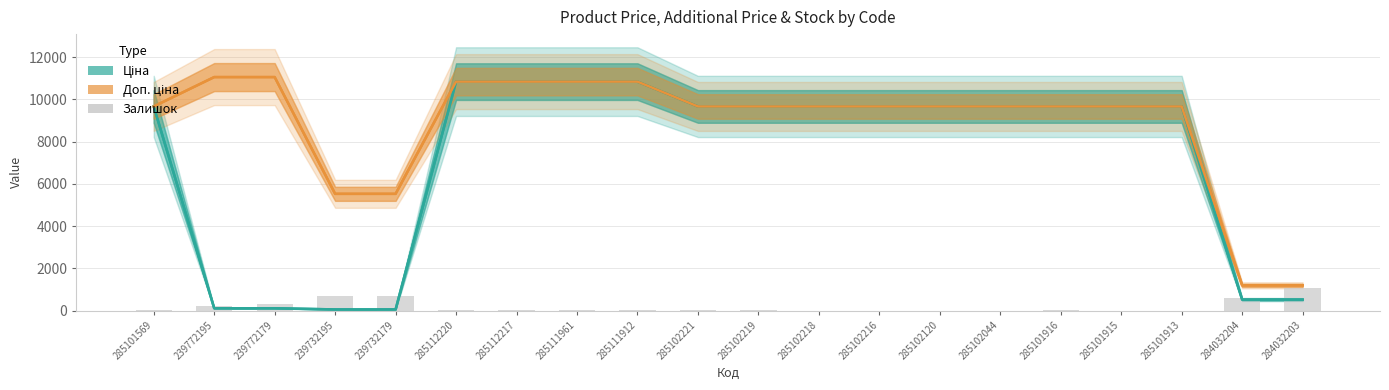

Rank the series by their maximum value, from lowest to highest.

Залишок, Ціна, Доп. ціна